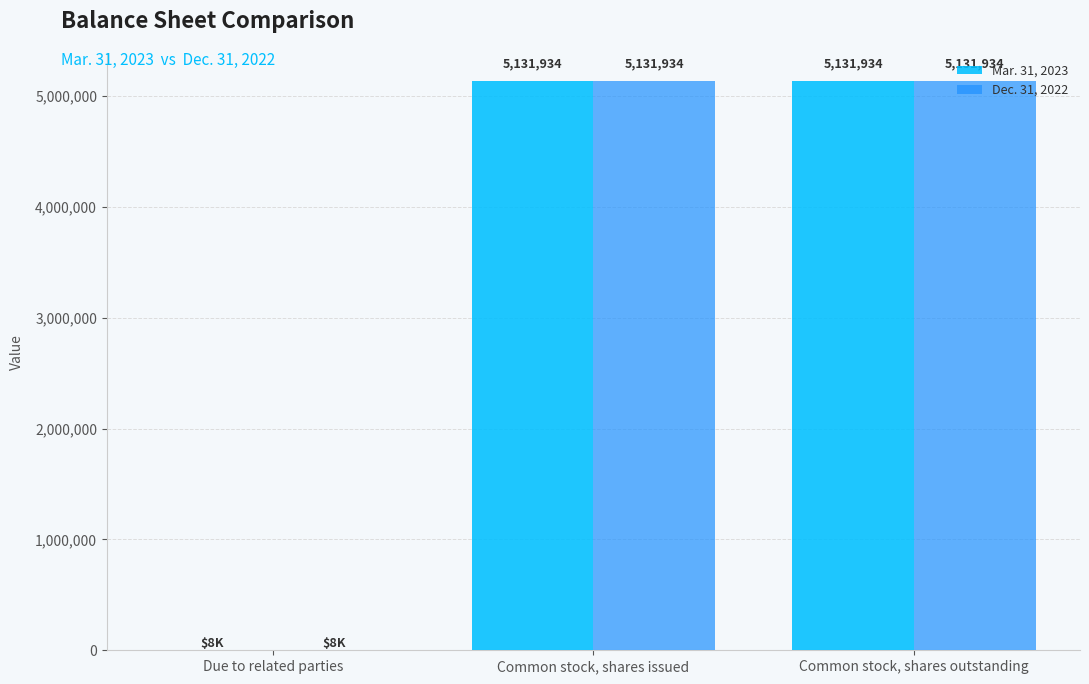

Is it true that Dec. 31, 2022 equals 5131934 at Common stock, shares outstanding?

True